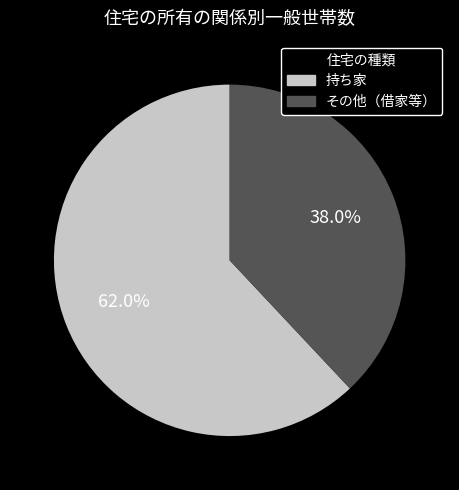

Is there any slice that represents more than half of the pie?

Yes